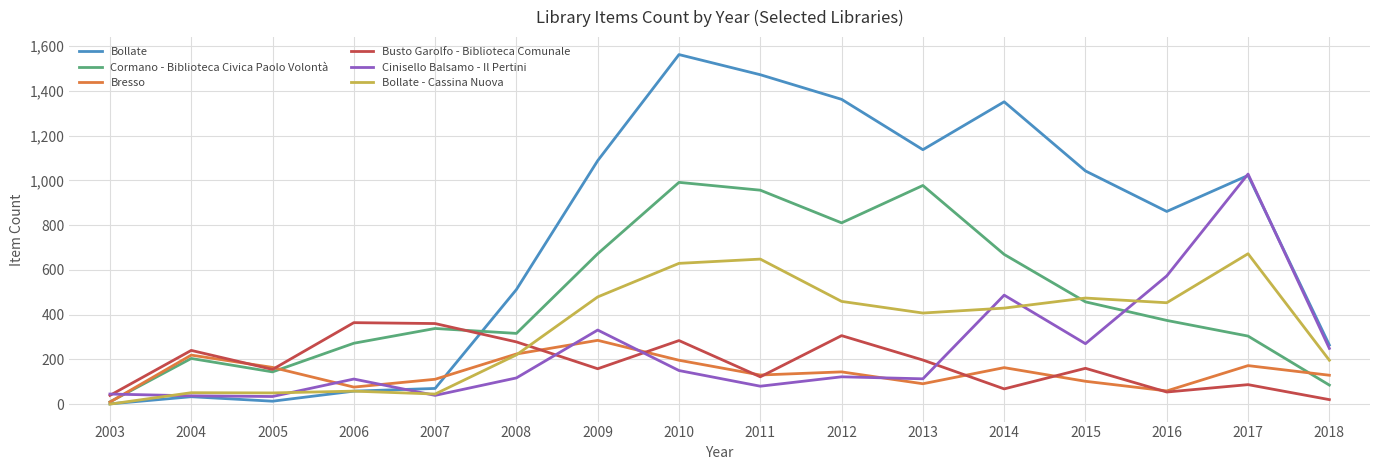

In Busto Garolfo - Biblioteca Comunale, how many points are lower than both neighbors (excluding endpoints)?

5